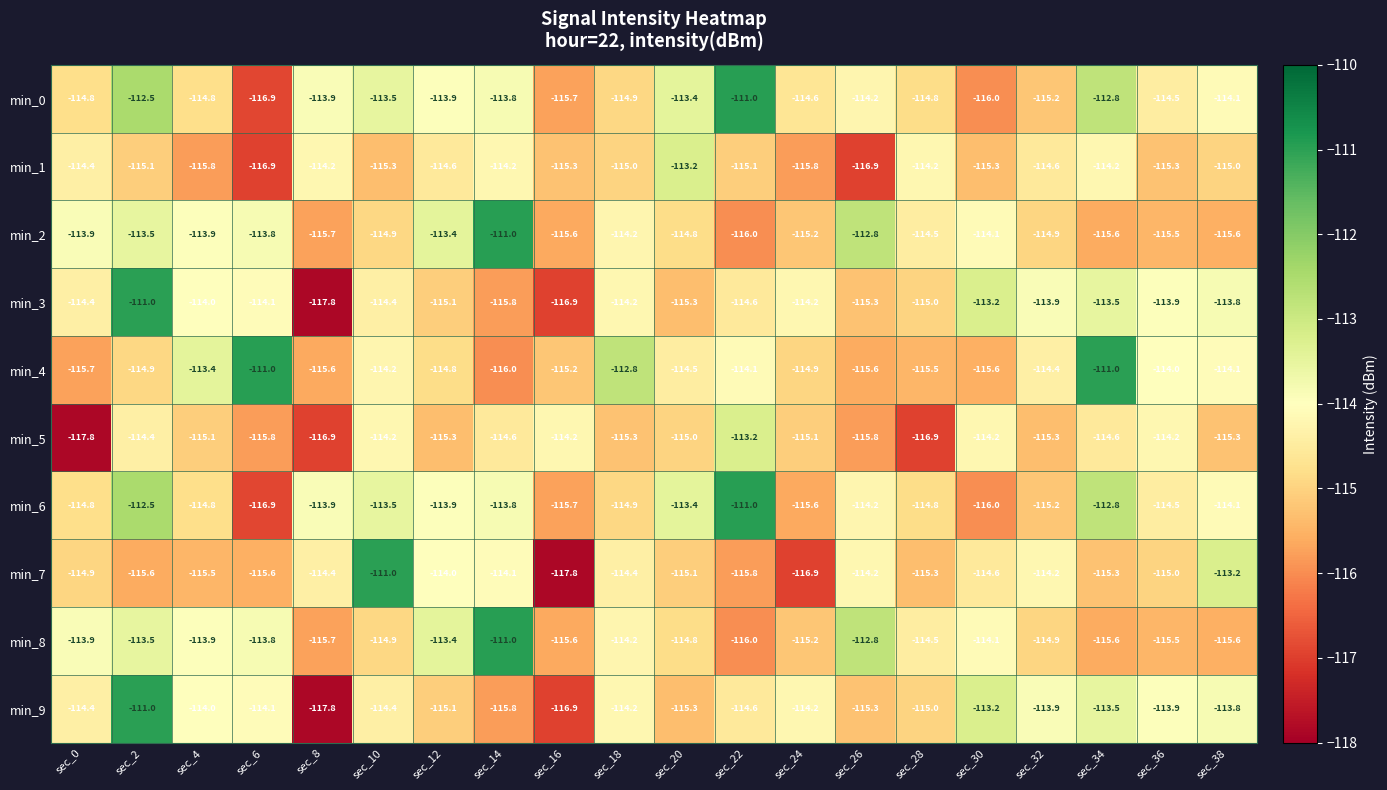

How many series are shown in this chart?

10